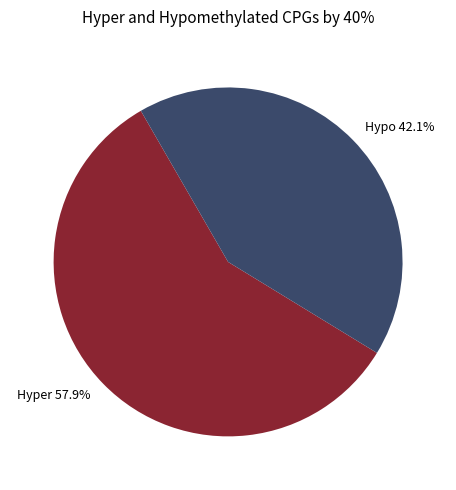

What is the largest slice in the pie chart?

Hyper 57.9%